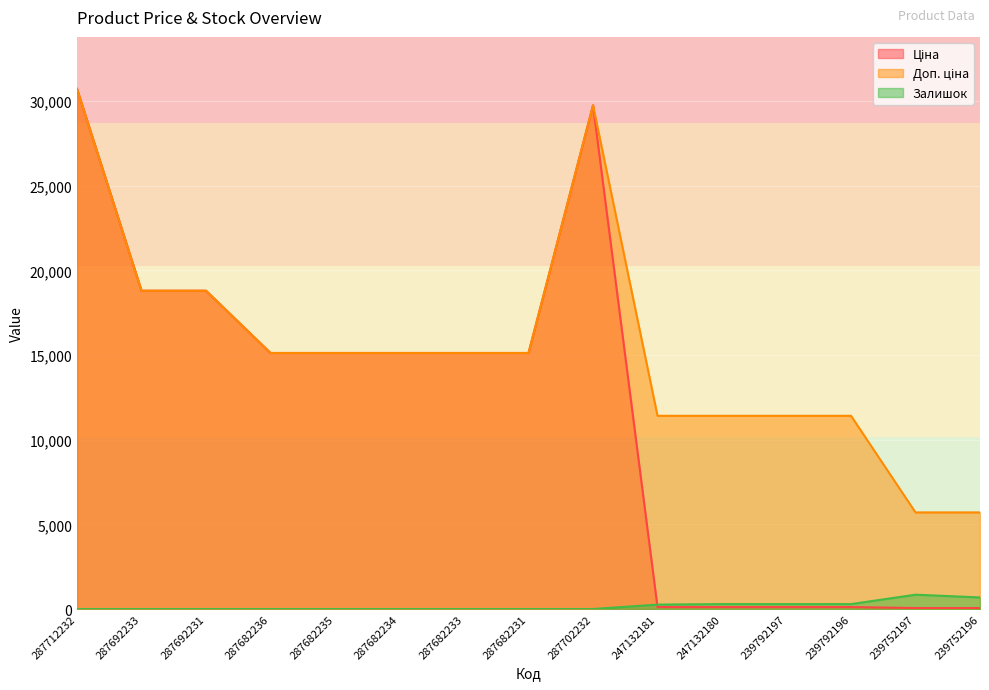

What is the difference between the highest and lowest values at 287712232?

30717.1